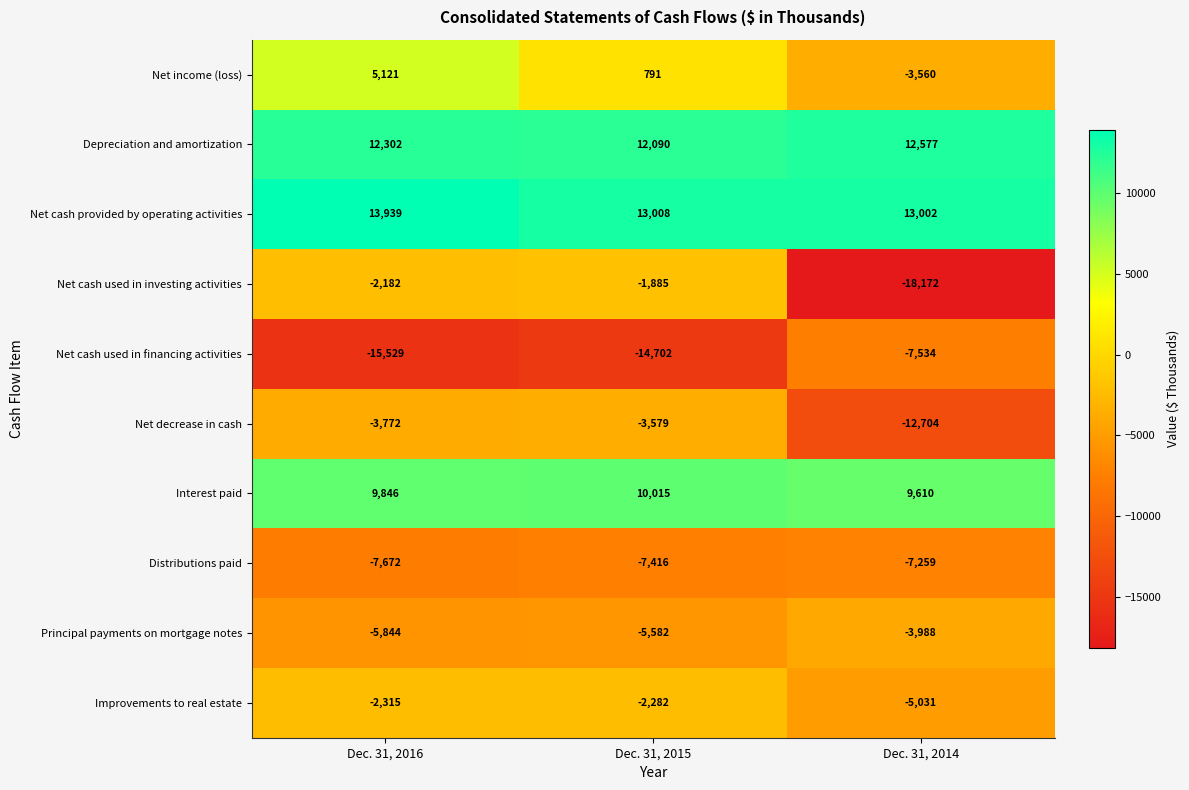

What is the lowest value of the Net cash used in financing activities series?

-15529